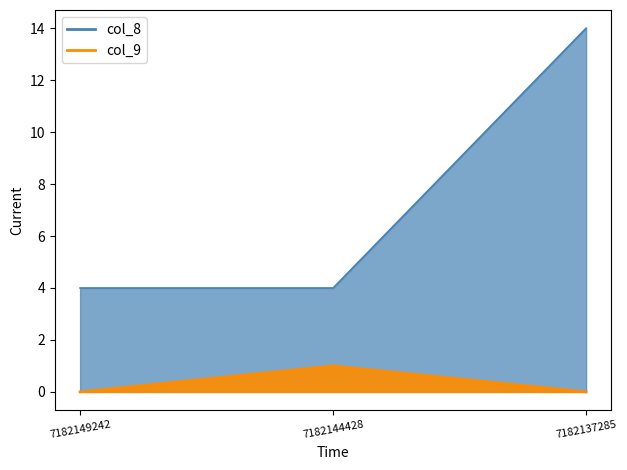

Rank the categories by col_9 value from highest to lowest.

7182144428, 7182149242, 7182137285